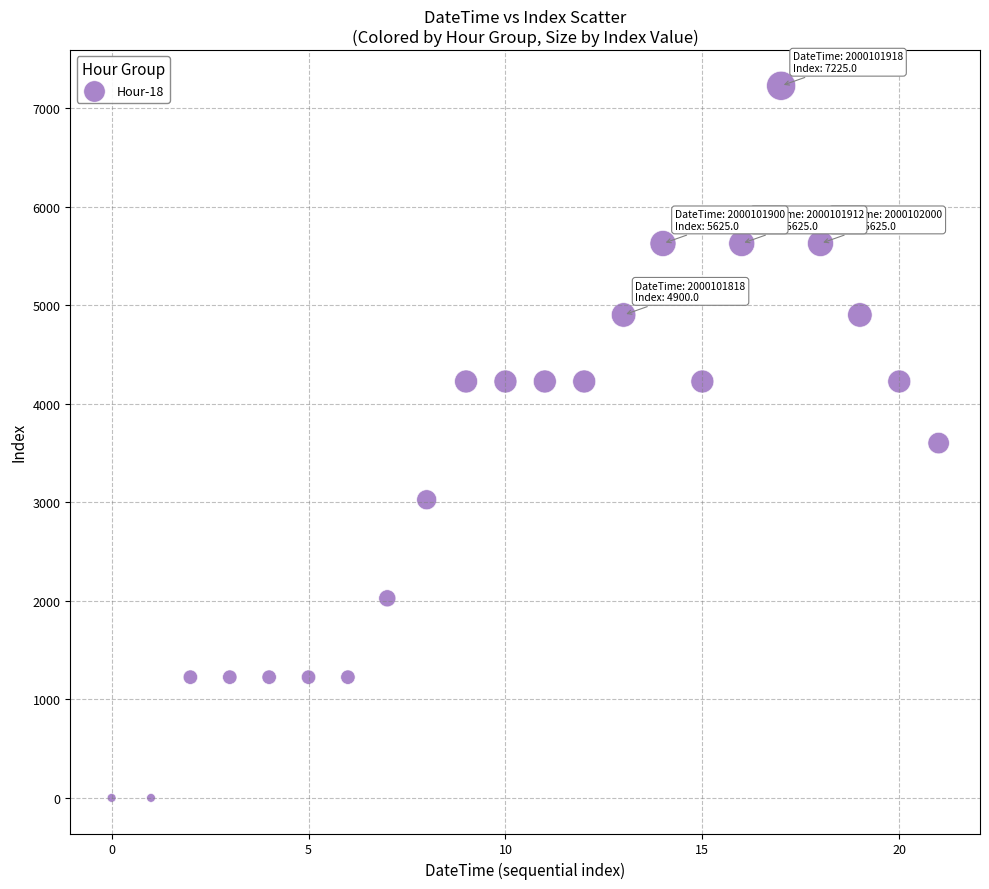

What is the range of Y values (max minus min)?

7225